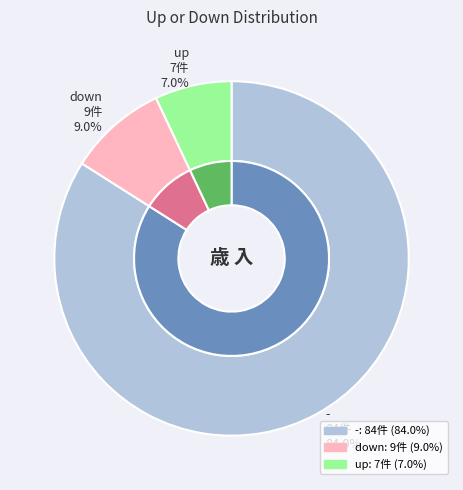

Which category has the biggest portion of the pie?

-